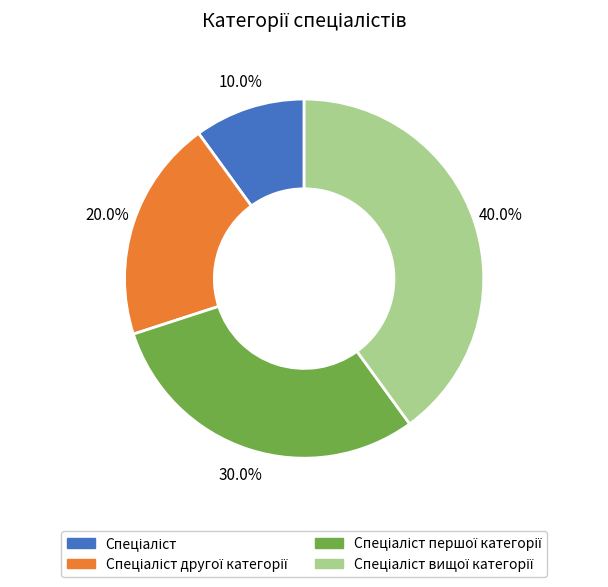

Is there a majority slice in this chart?

No